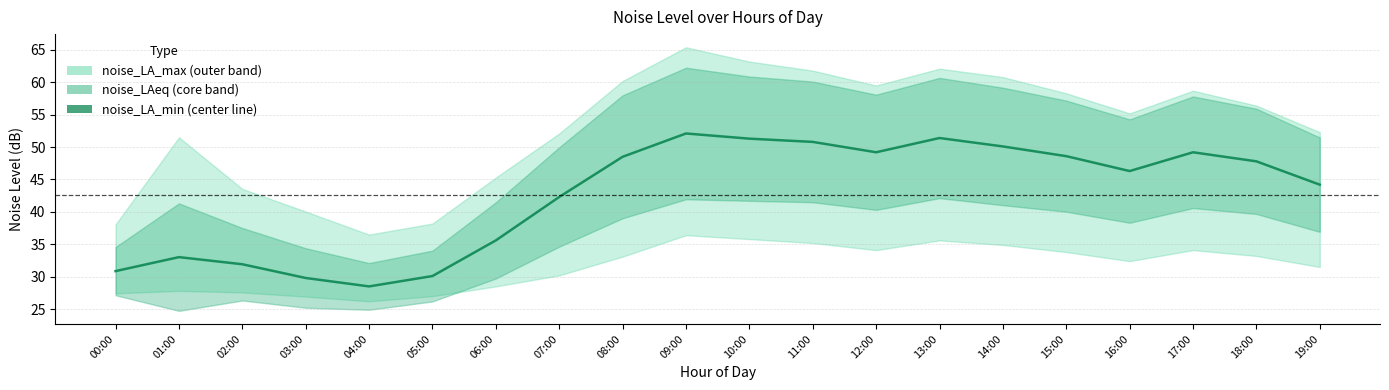

At which category does the data reach its first local peak?

01:00